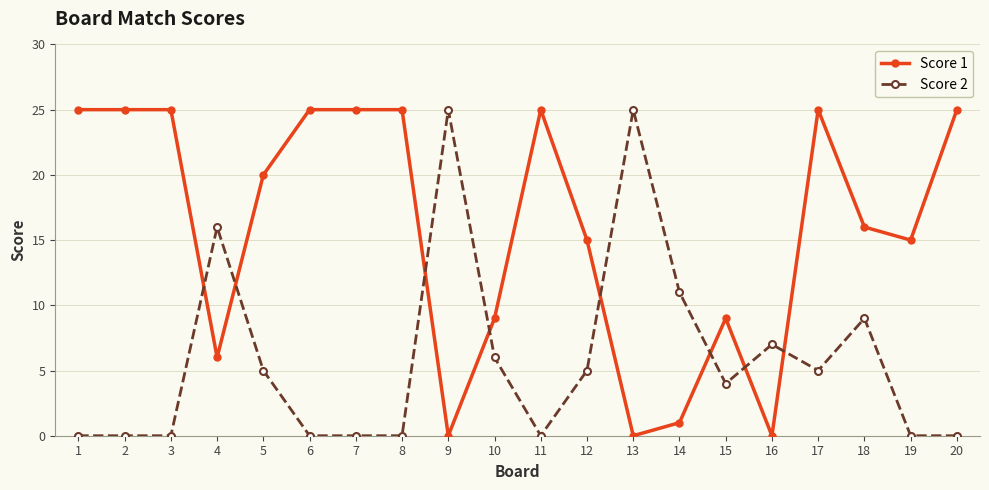

True or false: Score 1 has more than 0 points higher than both neighbors.

True